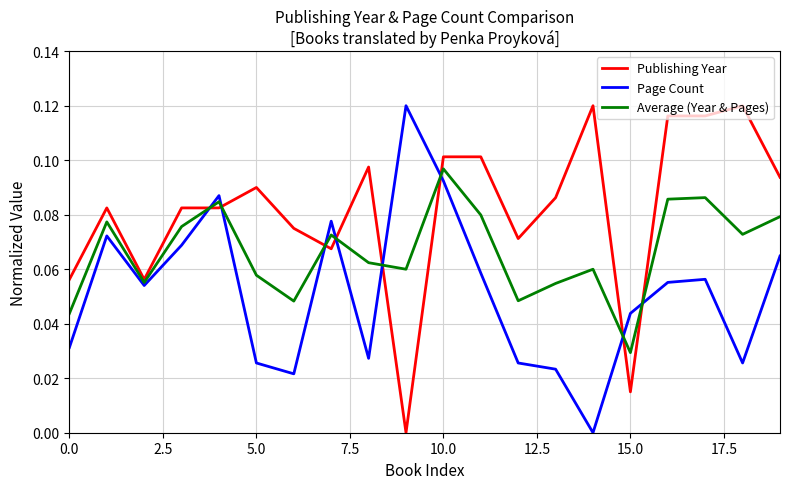

How many Page Count values are between 0 and 1?

20